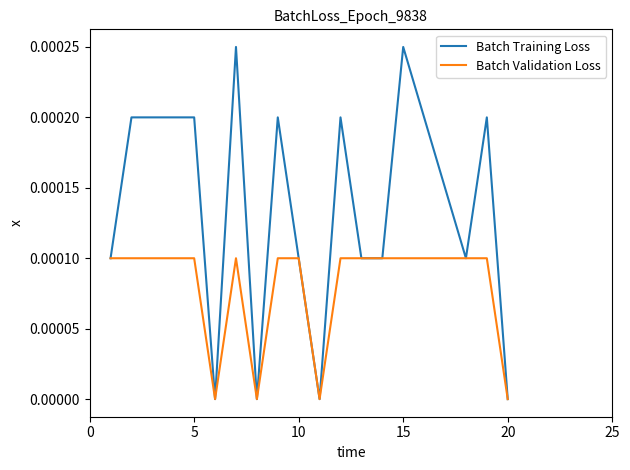

Rank the series by their maximum value, from highest to lowest.

Batch Training Loss, Batch Validation Loss